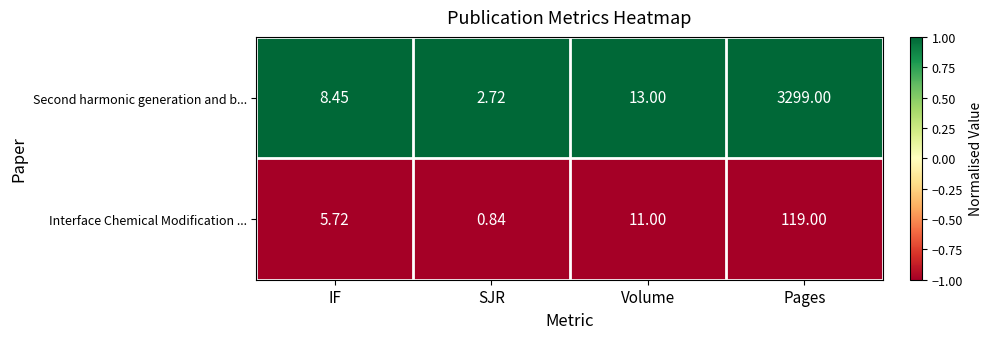

List the series in order of their overall mean, lowest first.

Interface Chemical Modification ..., Second harmonic generation and b...